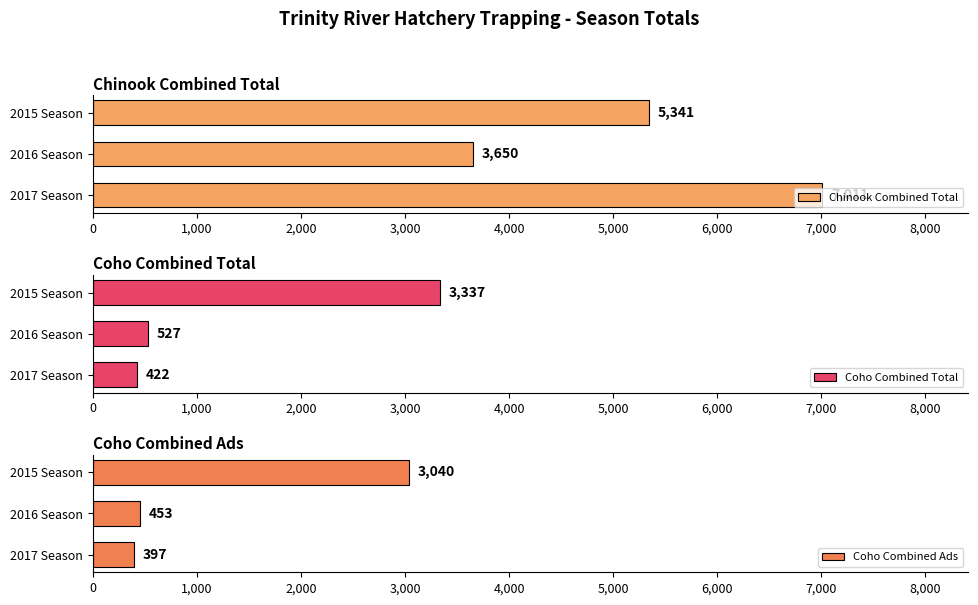

What is the highest value of the Coho Combined Ads series?

3040